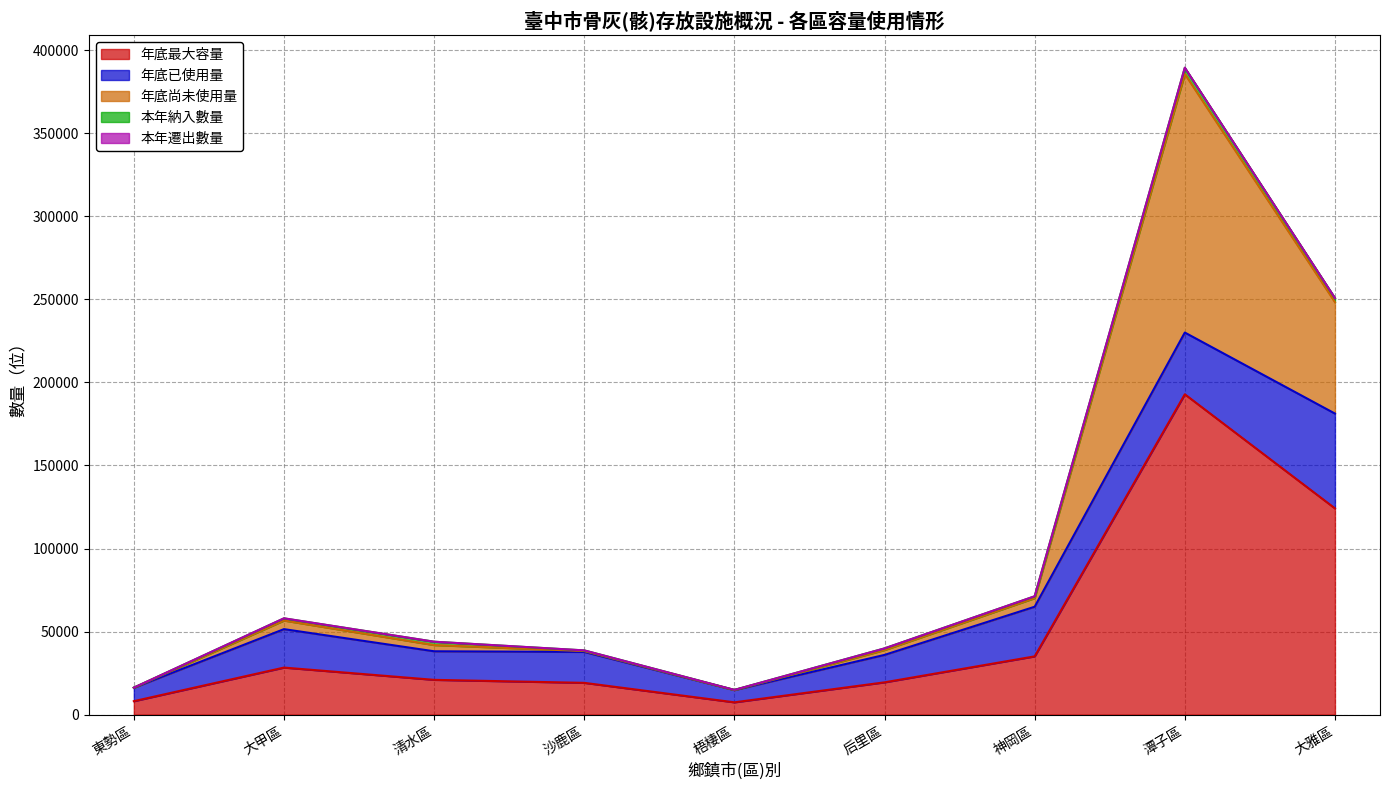

What are all the series names shown in the legend?

年底最大容量, 年底已使用量, 年底尚未使用量, 本年納入數量, 本年遷出數量